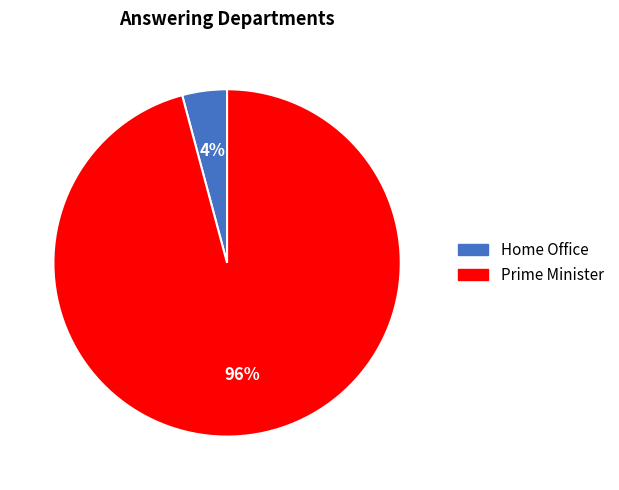

Which has a higher value, Prime Minister or Home Office?

Prime Minister